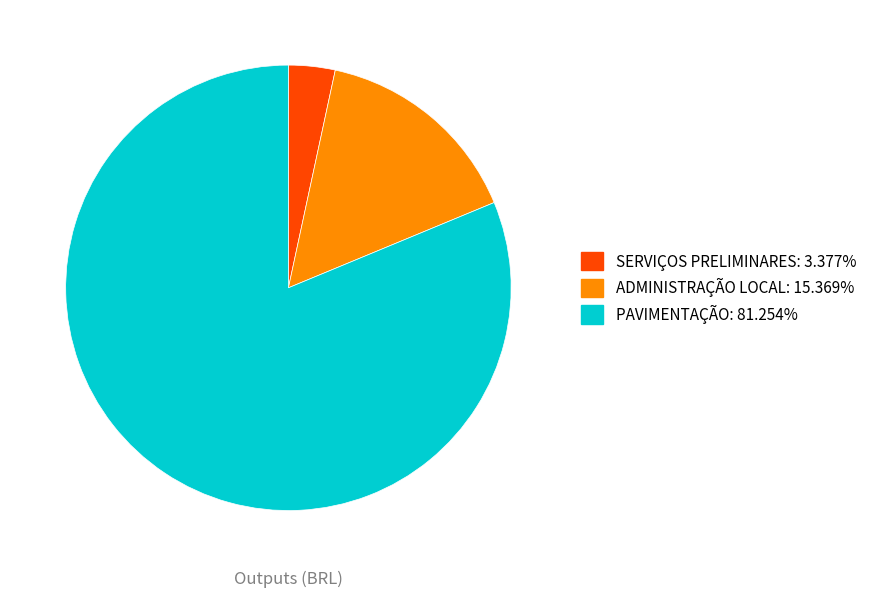

Which has a higher value, SERVIÇOS PRELIMINARES or PAVIMENTAÇÃO?

PAVIMENTAÇÃO